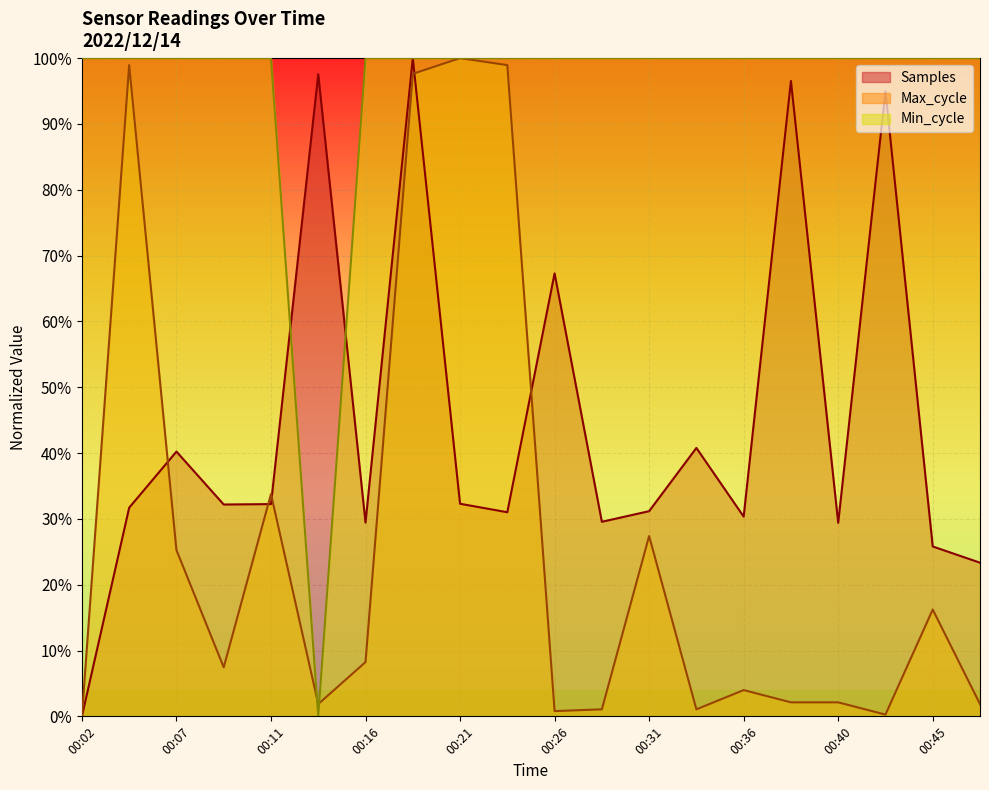

How many series are shown in this chart?

3